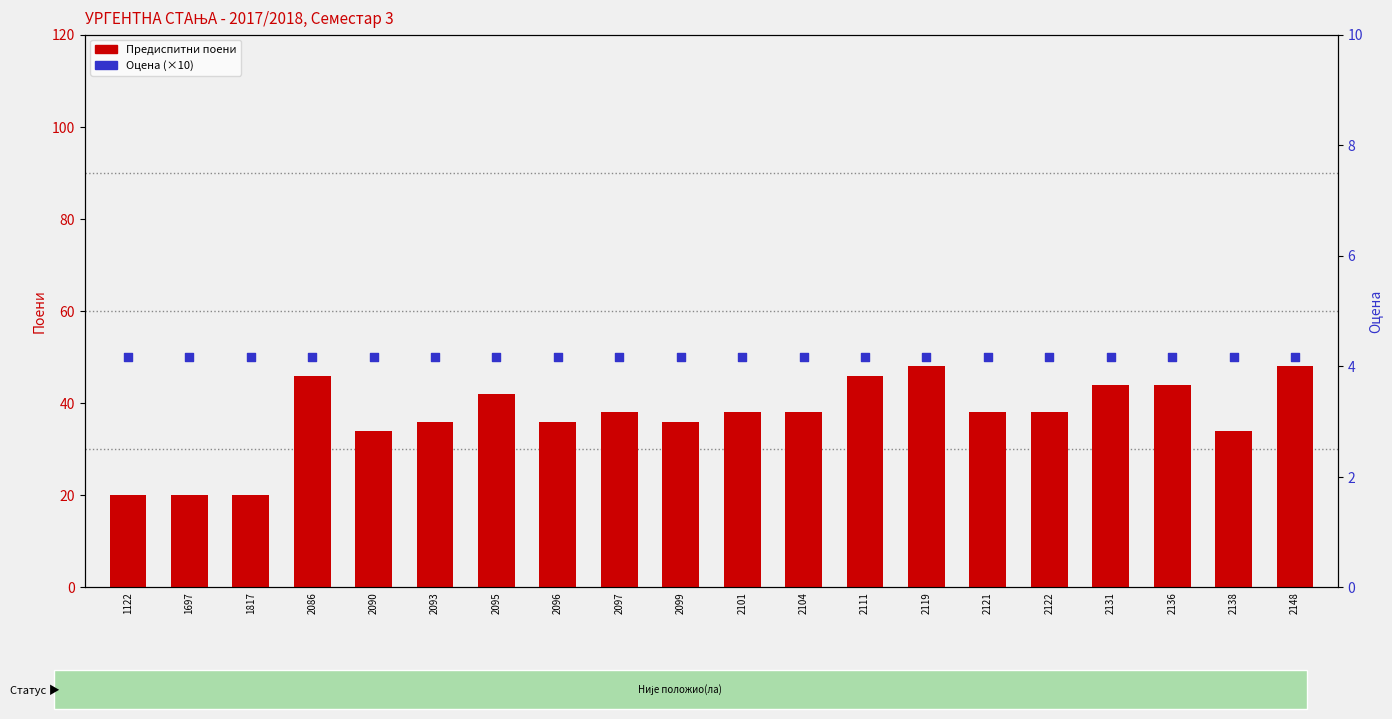

Which series has the largest Y range (max minus min)?

Предиспитни поени